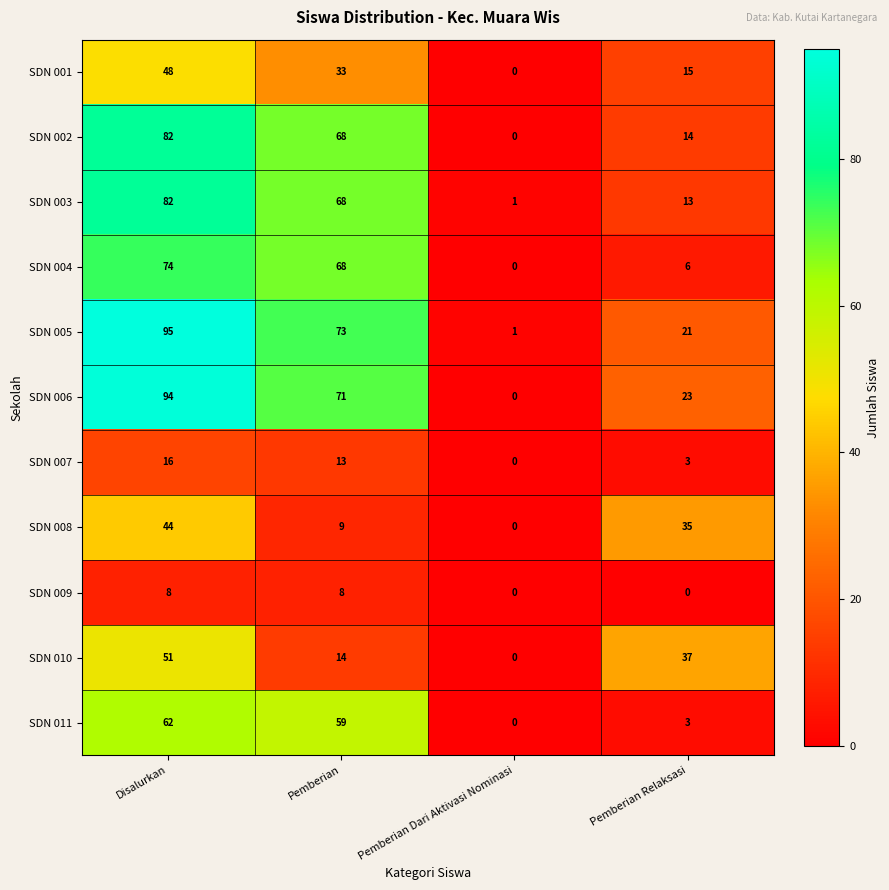

What value does the SDN 011 series have at Pemberian Relaksasi?

3